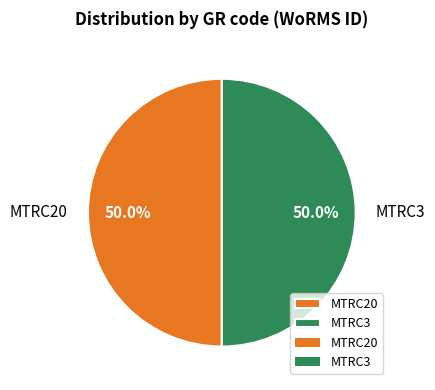

True or false: MTRC3 accounts for 50% of the total.

True